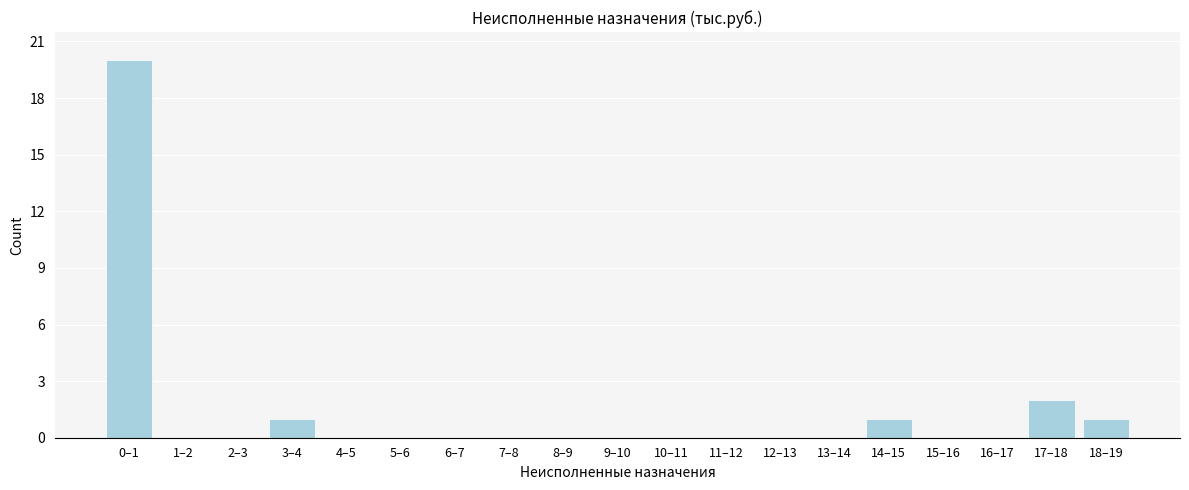

Reading left to right, extract all data points from this chart.

0–1=20	1–2=0	2–3=0	3–4=1	4–5=0	5–6=0	6–7=0	7–8=0	8–9=0	9–10=0	10–11=0	11–12=0	12–13=0	13–14=0	14–15=1	15–16=0	16–17=0	17–18=2	18–19=1